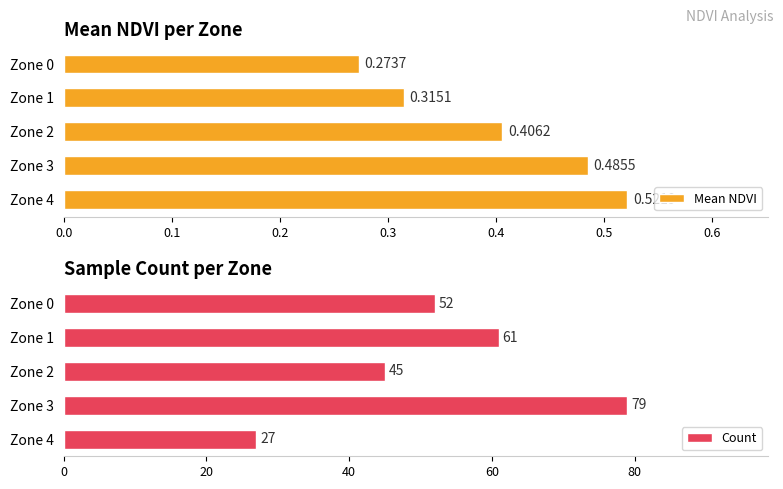

At how many categories does at least one series exceed 46?

3